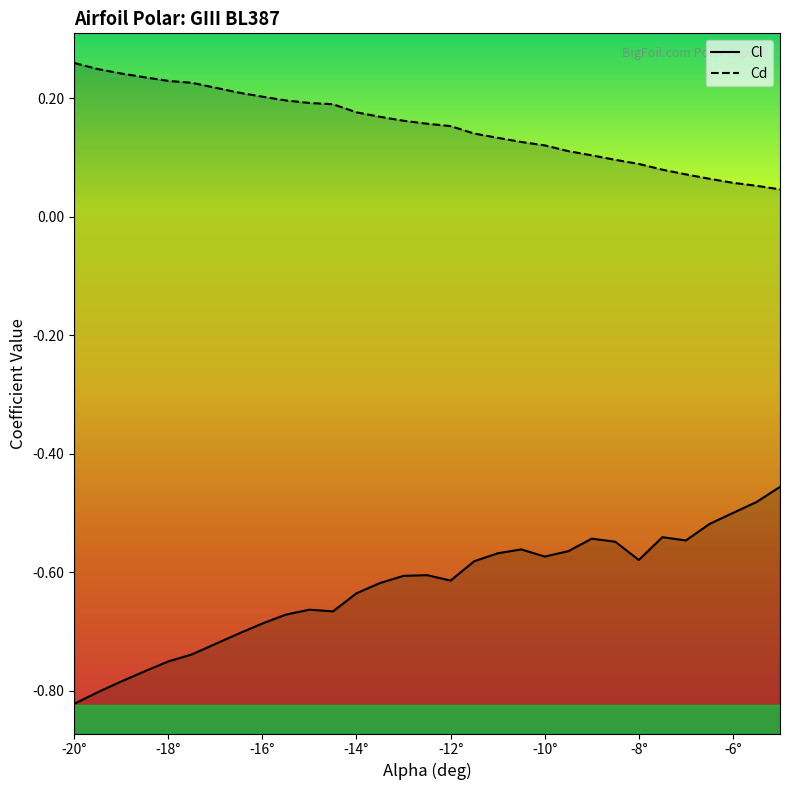

What is the sum of all Cd values?

4.5